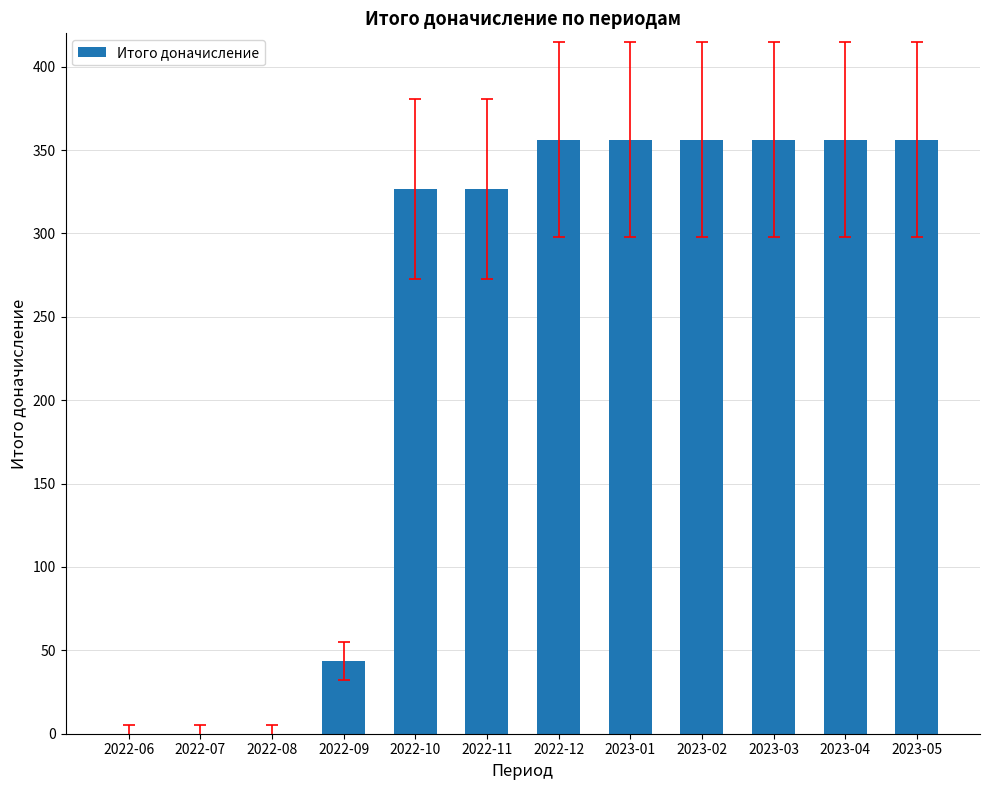

Where does the data first go above 356?

2022-12